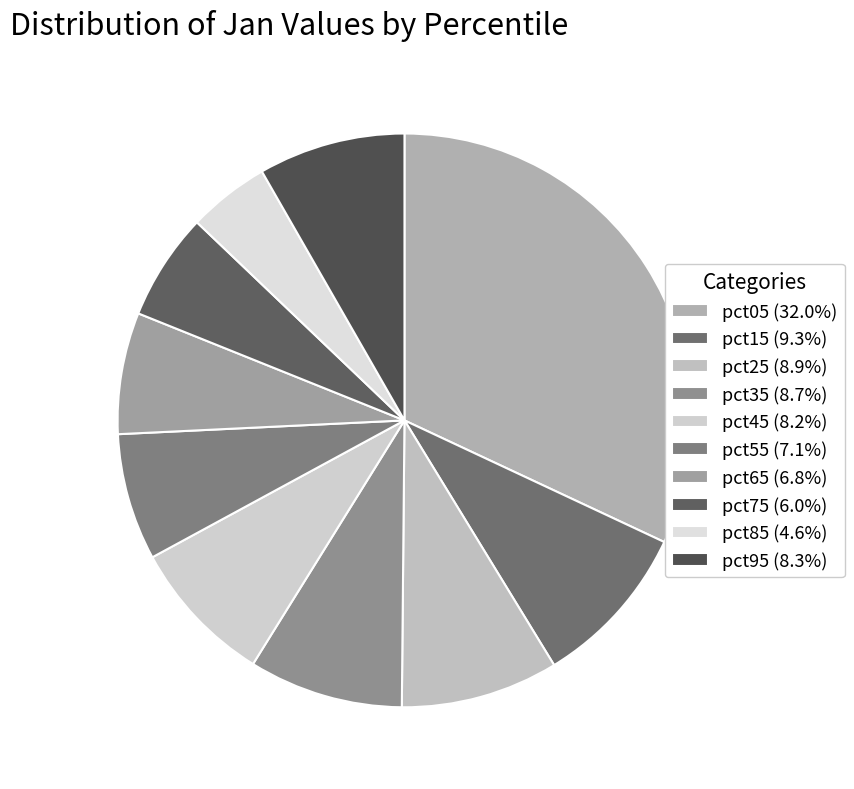

The pct65 slice represents 1% of the pie. True or false?

False